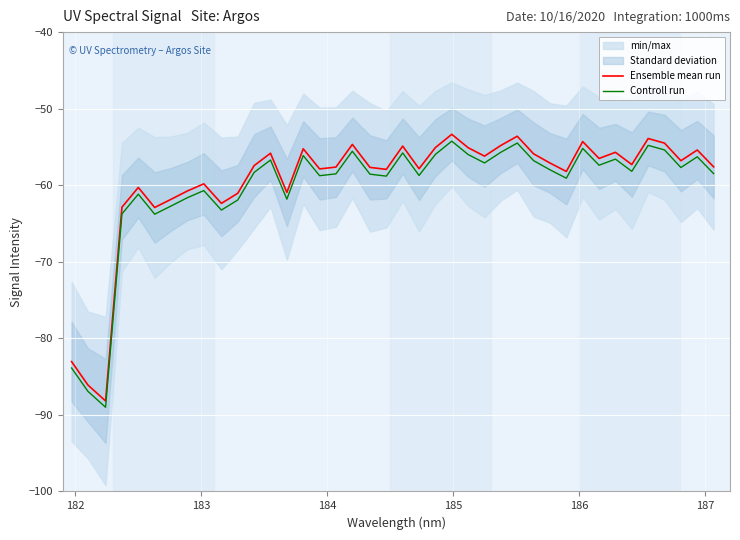

Is this an area chart (filled region under the line)?

No